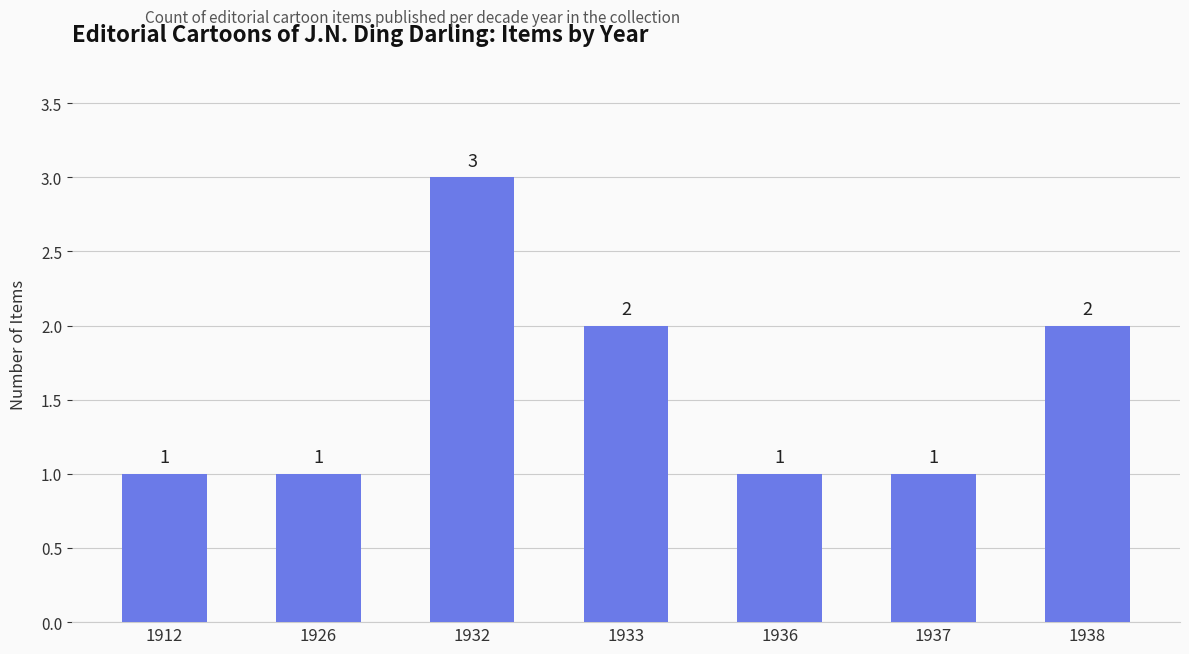

Are the bars grouped side by side (vs. stacked)?

No